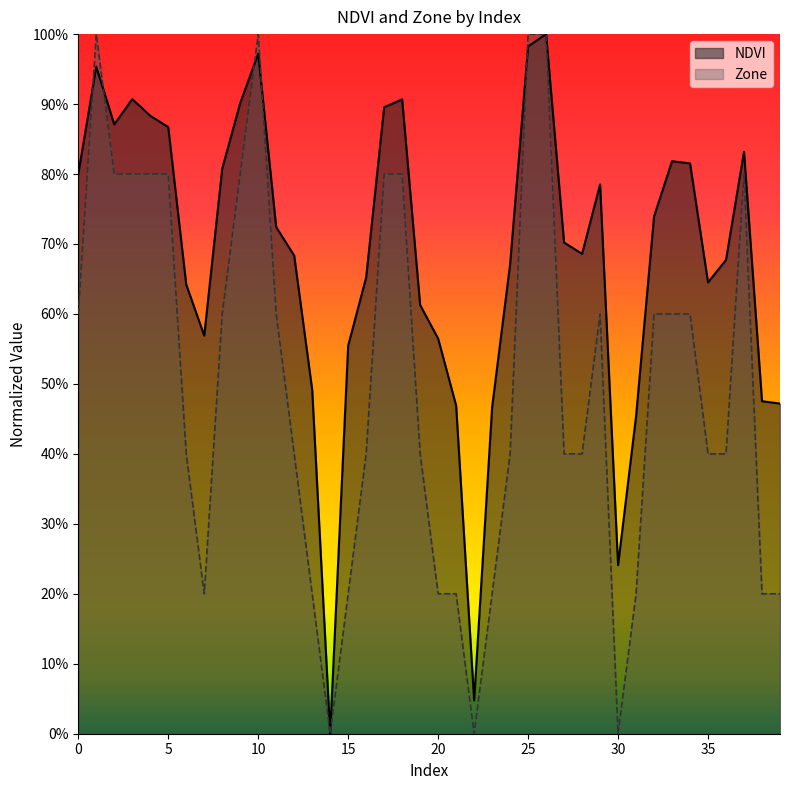

List the series in order of their peak value, lowest first.

NDVI, Zone